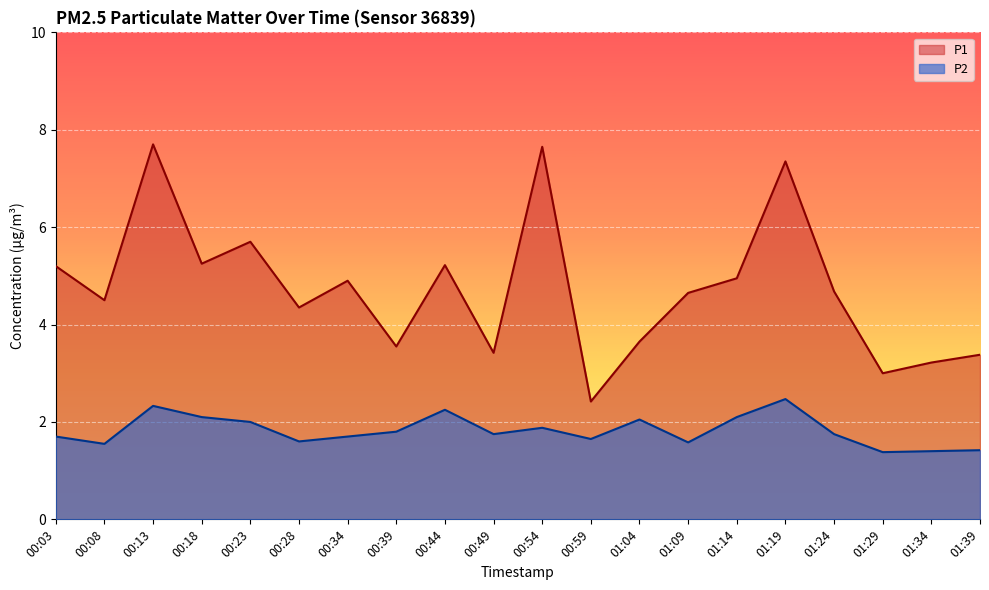

List the series in order of their overall mean, lowest first.

P2, P1